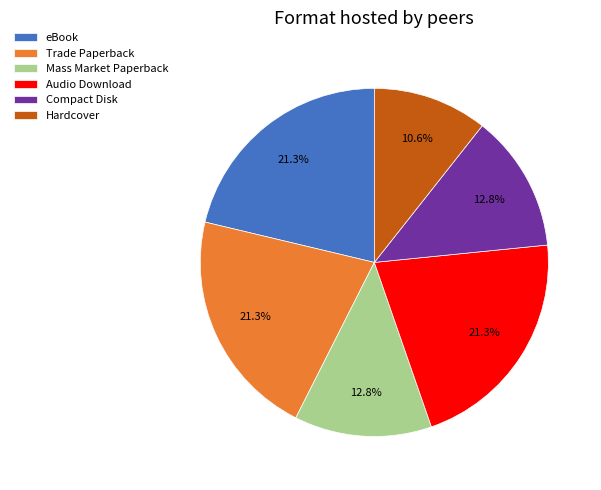

How many segments does this pie chart have?

6